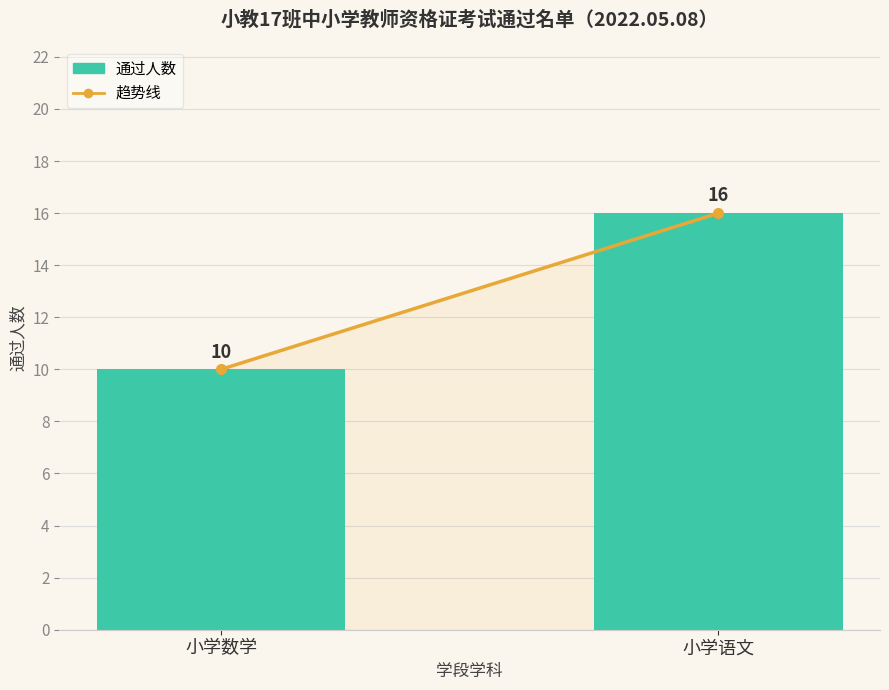

What is the sum of the values at 小学数学 and 小学语文?

26